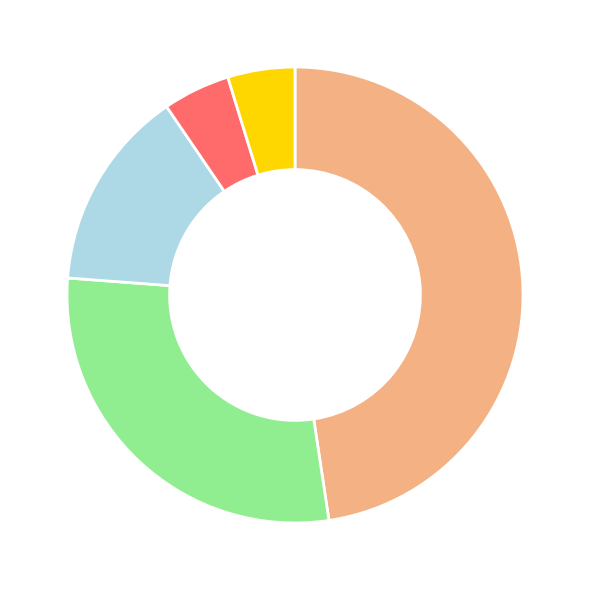

Is there any slice that represents more than half of the pie?

No